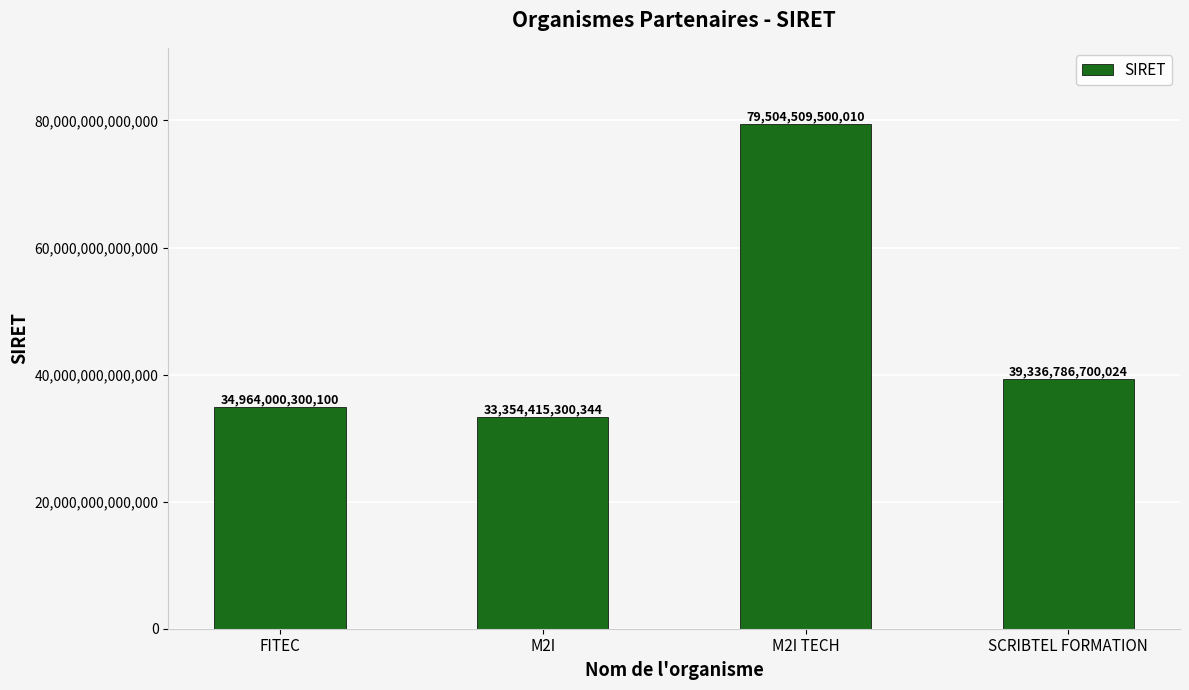

Which label corresponds to the largest value in the chart?

M2I TECH